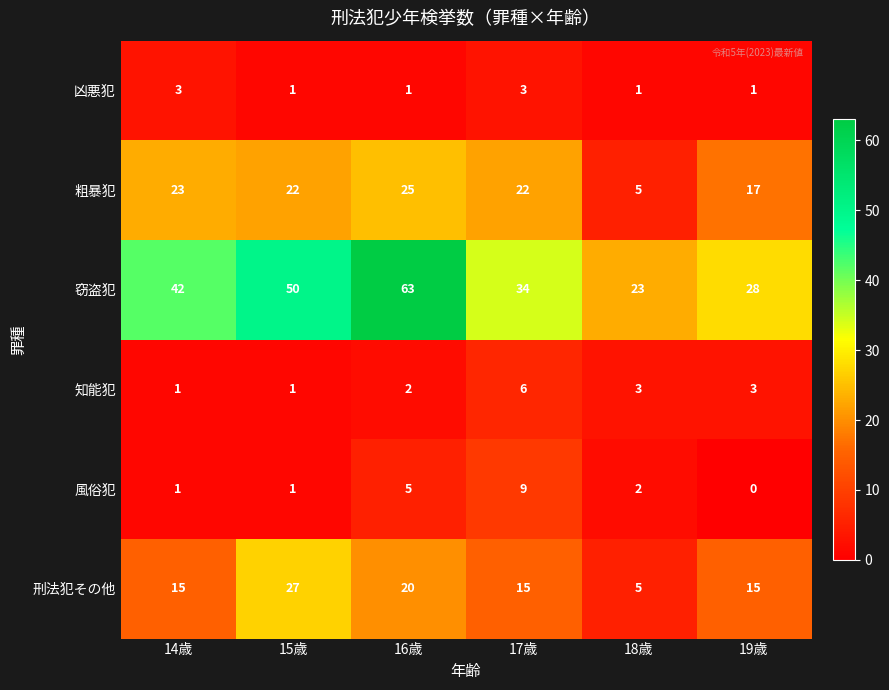

How many data points in 凶悪犯 are above 1?

2